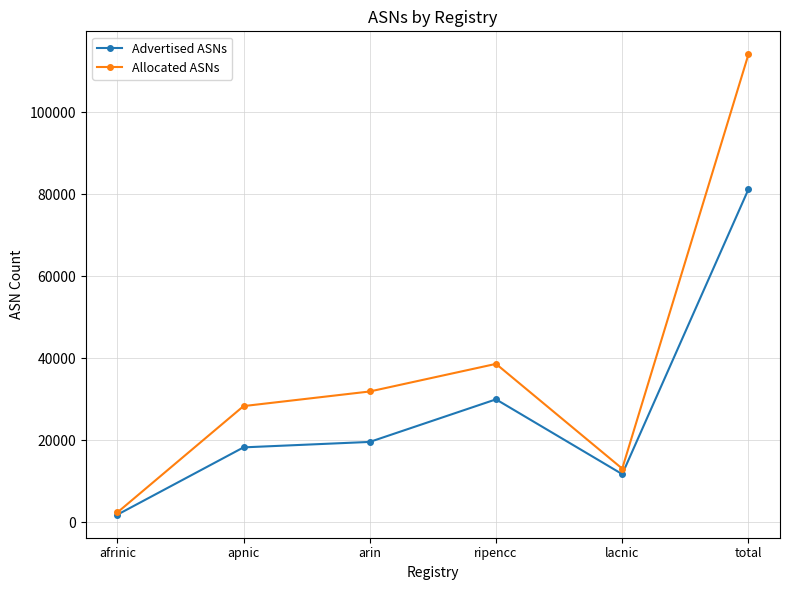

What is the spread (max minus min) of values at ripencc?

8660